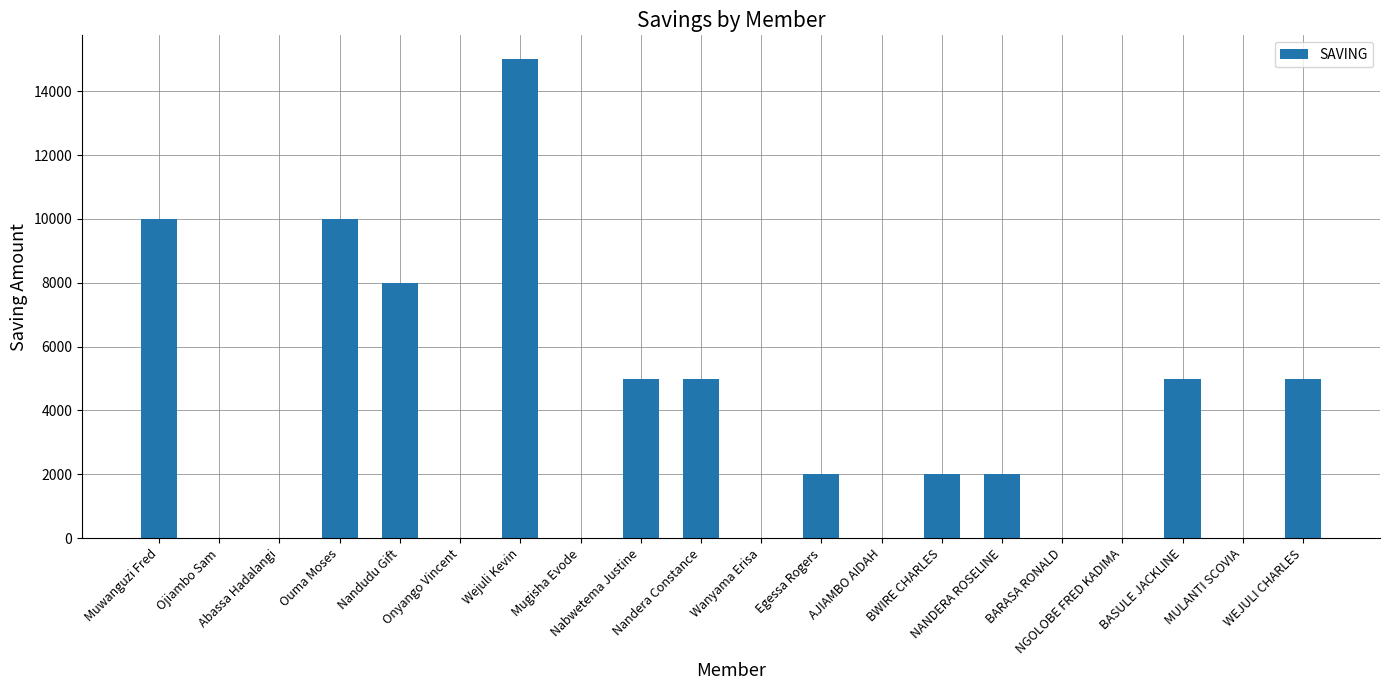

At which label is the value closest to 7500?

Nandudu Gift